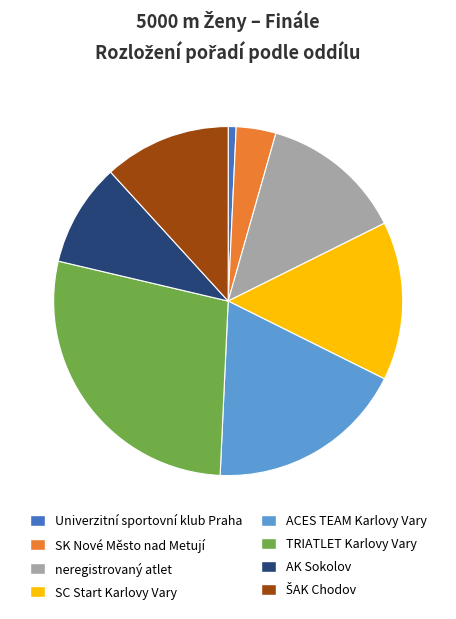

Does any single category account for the majority?

No